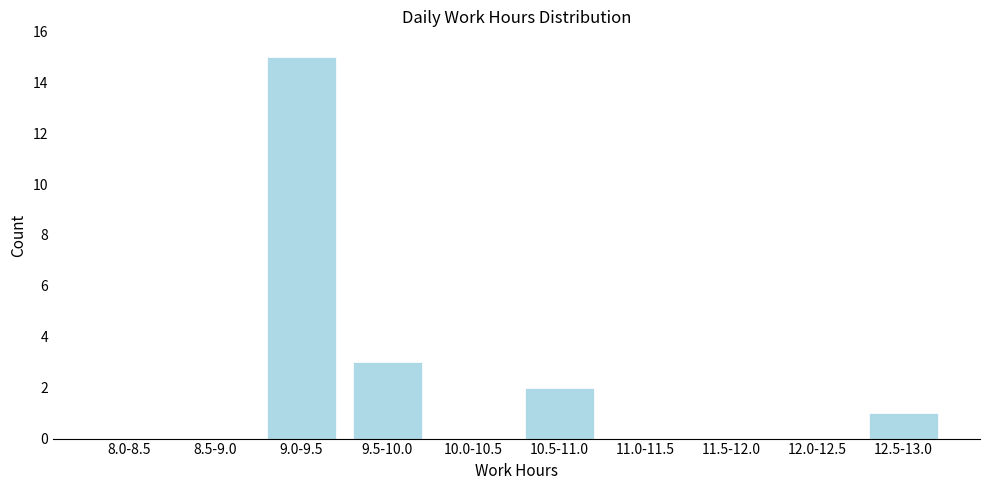

Reading right to left, list all the values displayed in this chart.

12.5-13.0=1	12.0-12.5=0	11.5-12.0=0	11.0-11.5=0	10.5-11.0=2	10.0-10.5=0	9.5-10.0=3	9.0-9.5=15	8.5-9.0=0	8.0-8.5=0